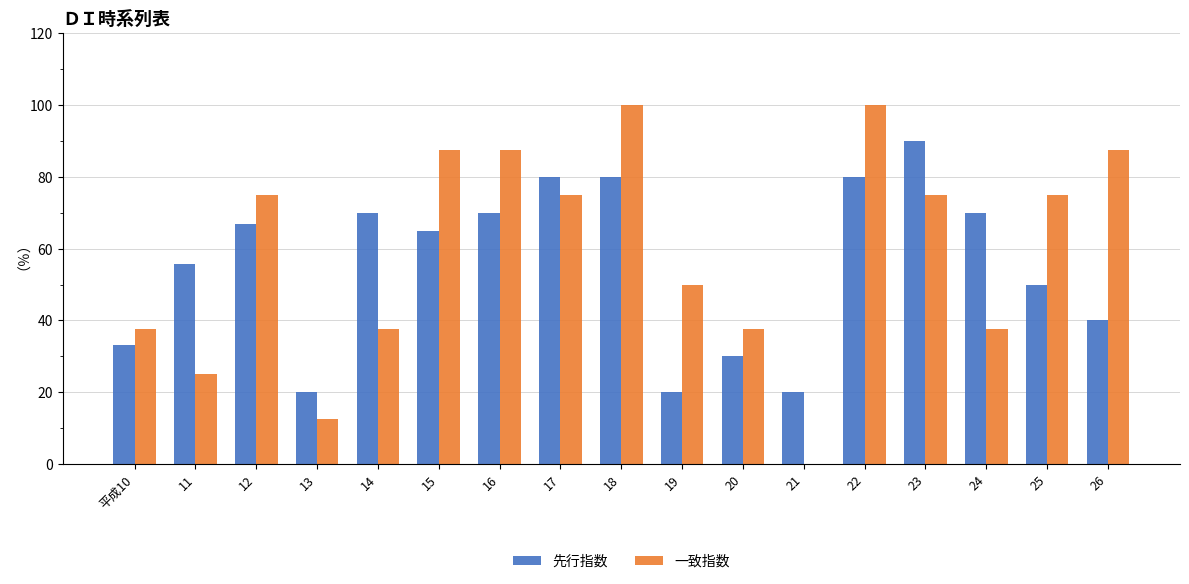

The 先行指数 series shows 66.7 at 12. True or false?

True